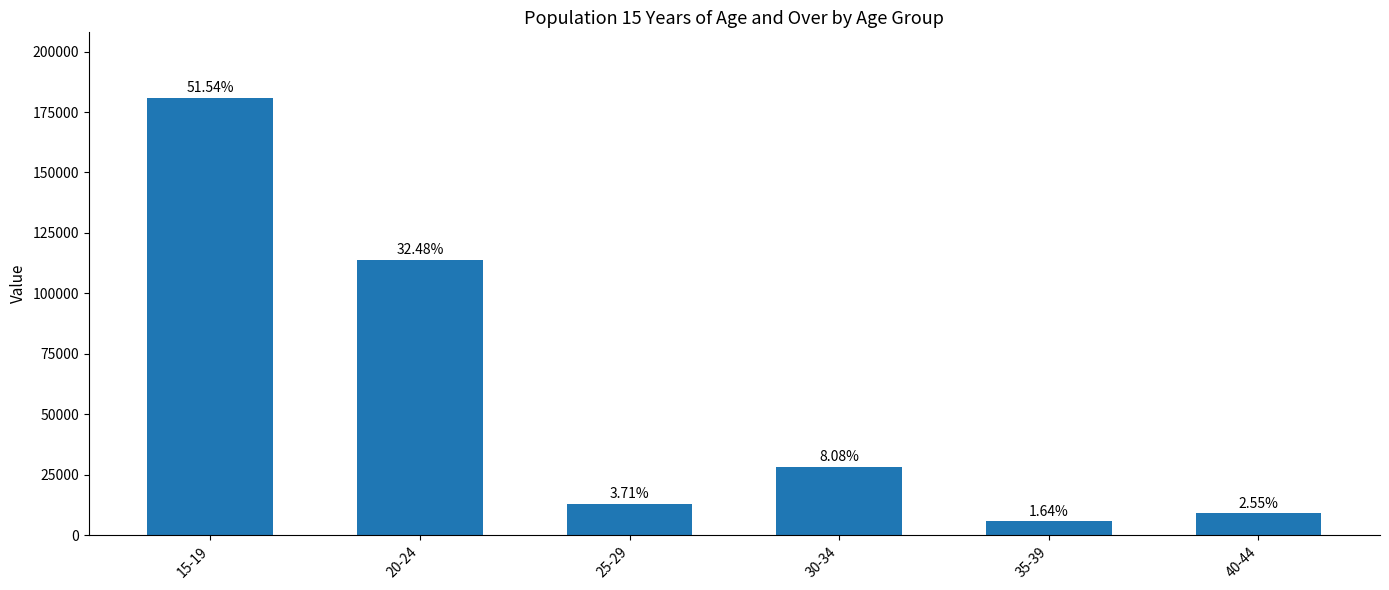

What is the smallest value displayed?

5759